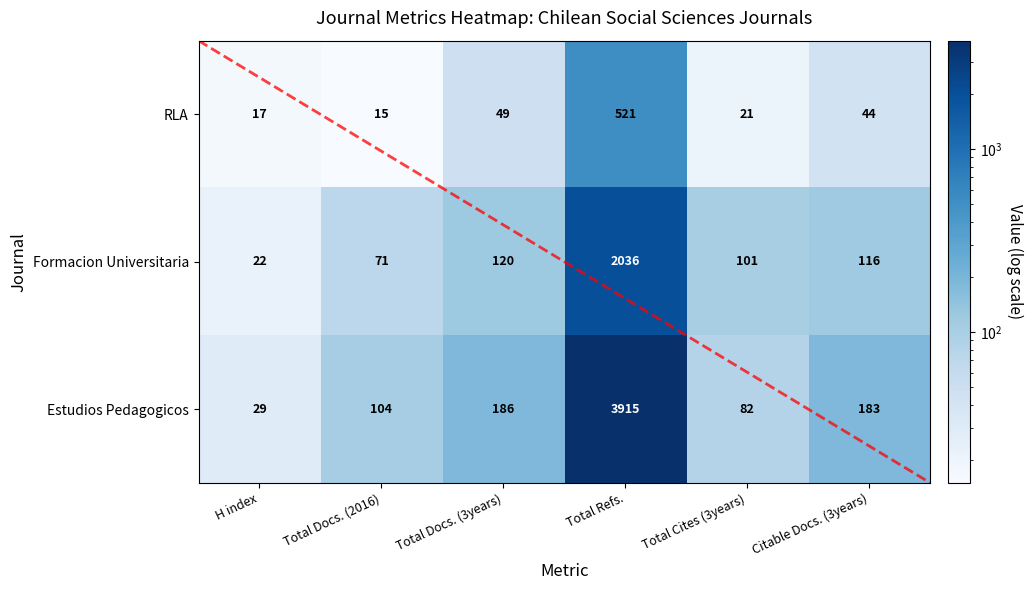

Which label corresponds to the largest value in the chart?

Total Refs.